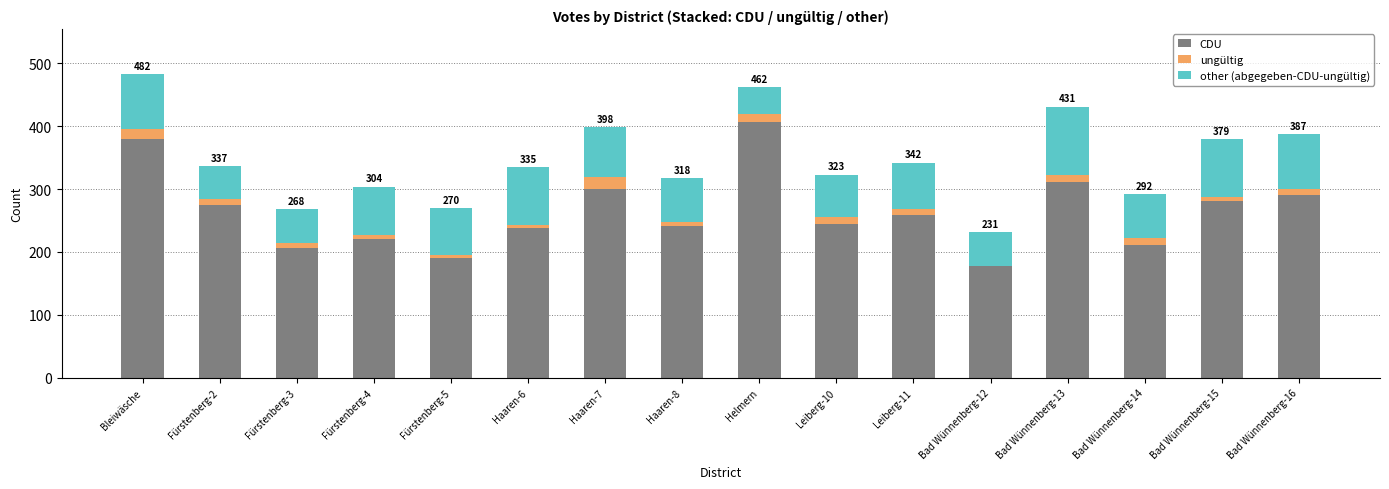

At which label does CDU reach its peak?

Helmern